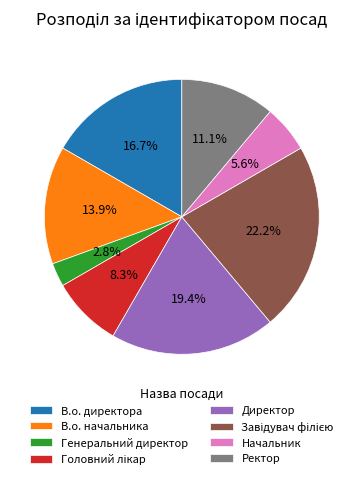

Which slice is the smallest?

Генеральний директор